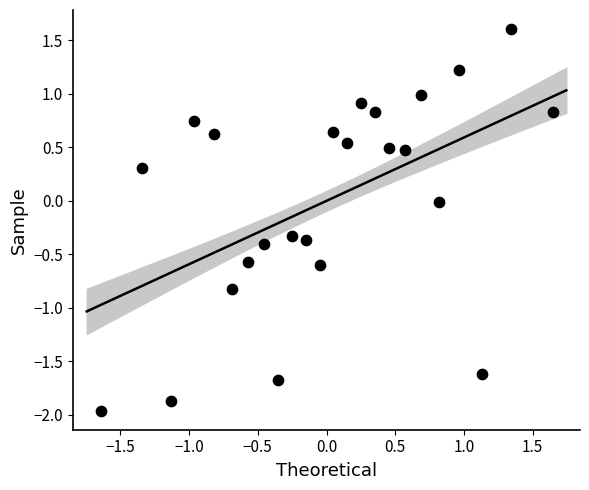

What is the range of Y values (max minus min)?

3.6